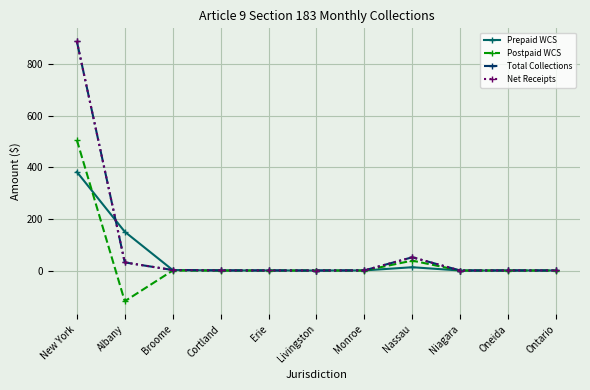

Is this an area chart (filled region under the line)?

No